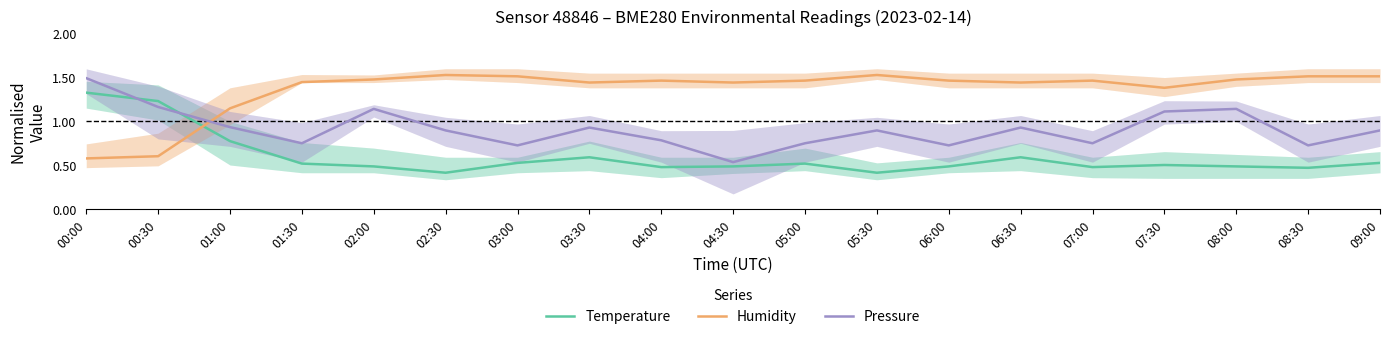

Which category has the highest value across all series?

02:30